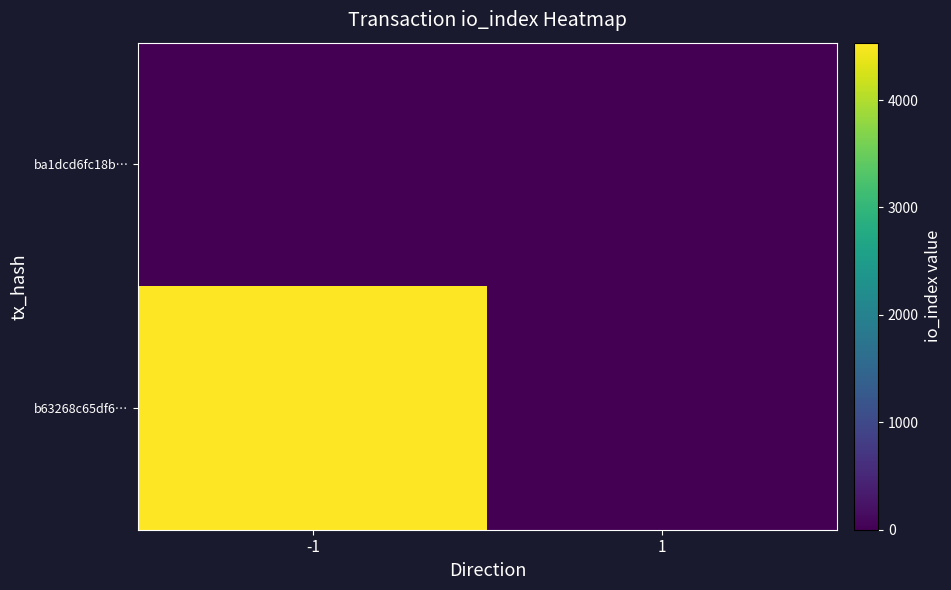

Rank the series at 1 from lowest to highest value.

b63268c65df6…, ba1dcd6fc18b…